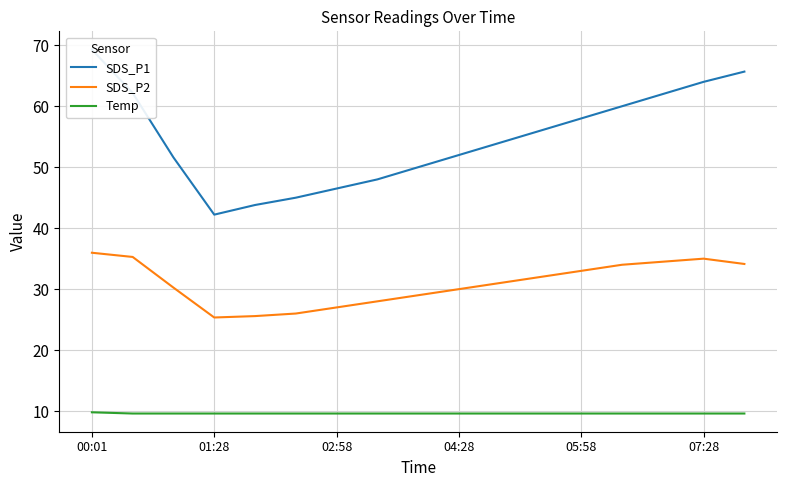

Which series has the largest total across all categories?

SDS_P1